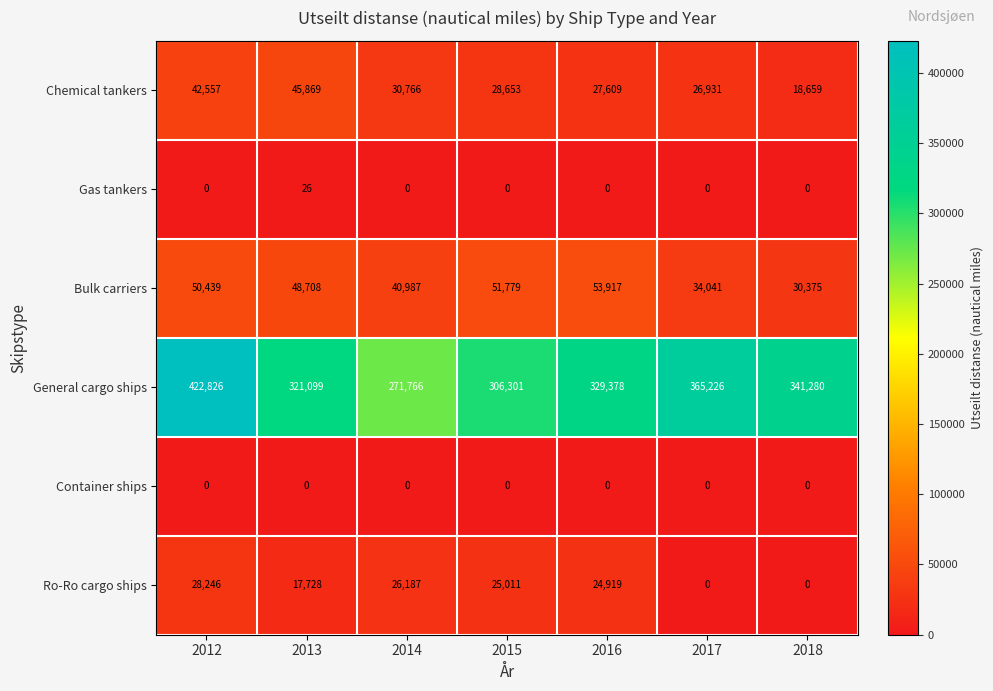

How many distinct data groups are displayed?

6